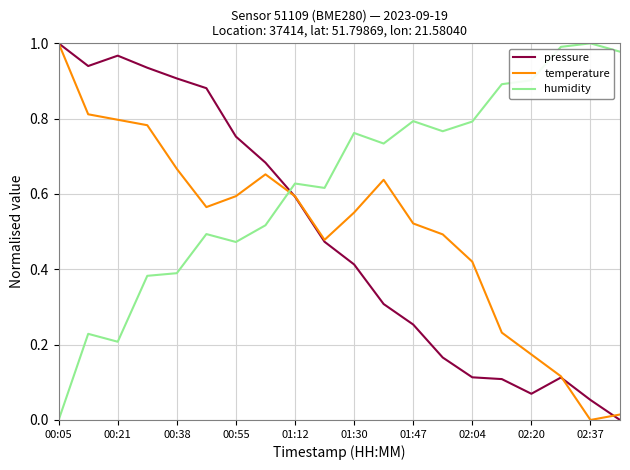

What are all the series names shown in the legend?

pressure, temperature, humidity